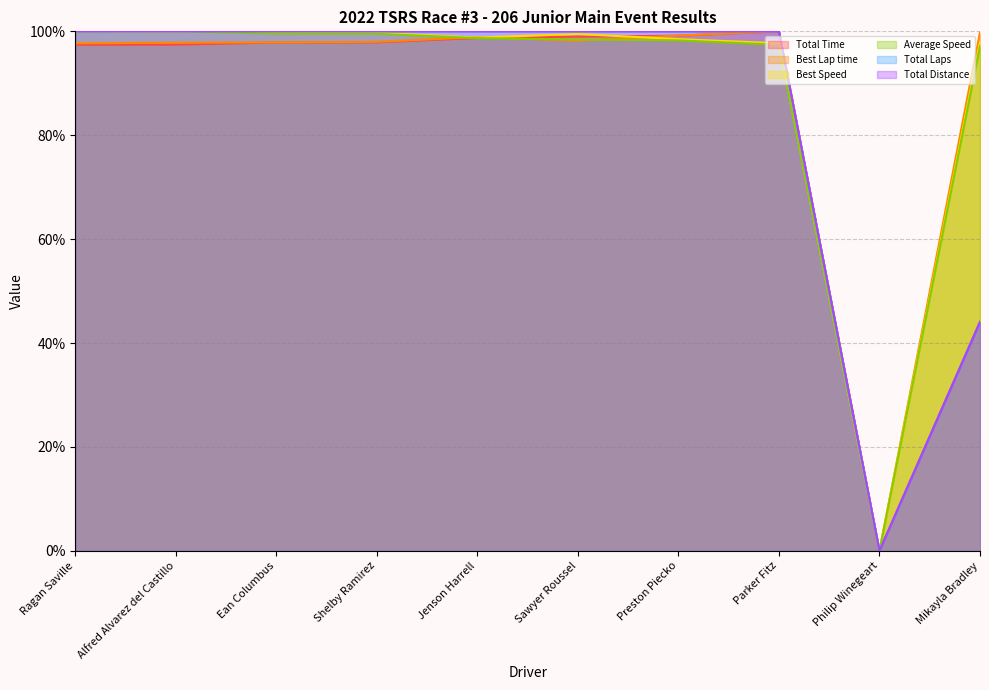

What position from the left is Mikayla Bradley?

10